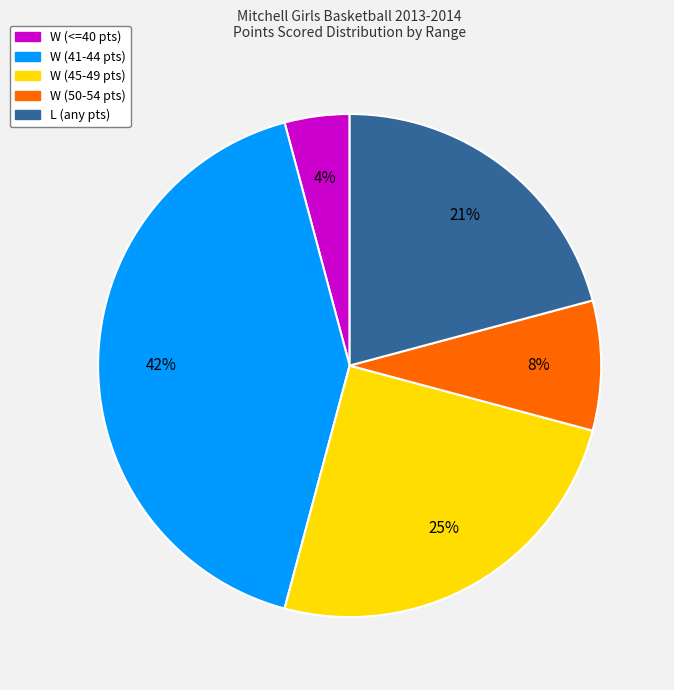

Is there any slice that represents more than half of the pie?

No